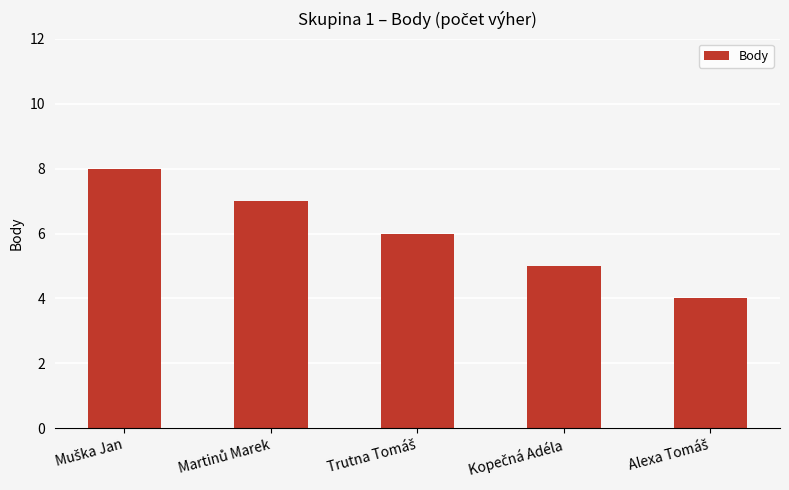

Reading right to left, extract all data points from this chart.

4	5	6	7	8